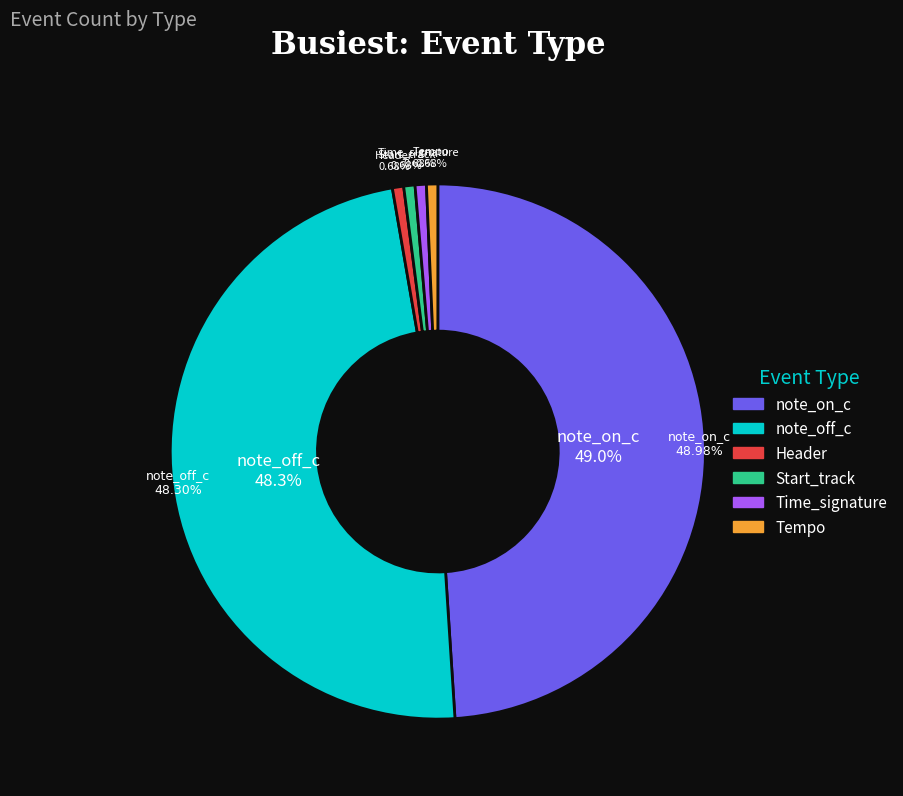

To the nearest percent, what is the difference between the note_on_c and Time_signature slice percentages?

48%